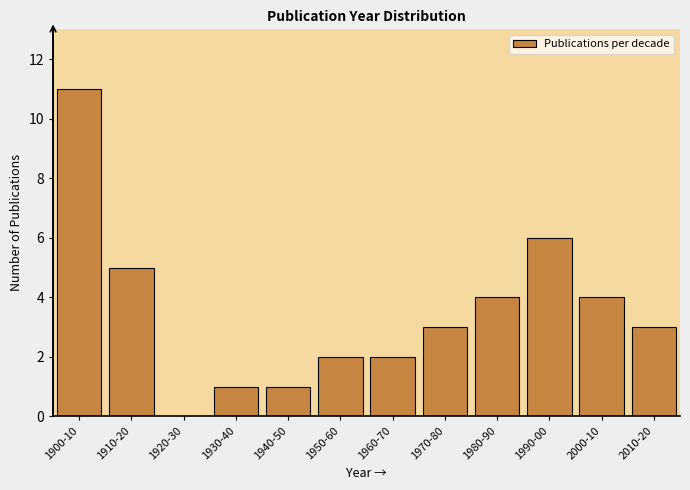

Reading right to left, transcribe all the data shown in this chart.

2010-20=3	2000-10=4	1990-00=6	1980-90=4	1970-80=3	1960-70=2	1950-60=2	1940-50=1	1930-40=1	1920-30=0	1910-20=5	1900-10=11